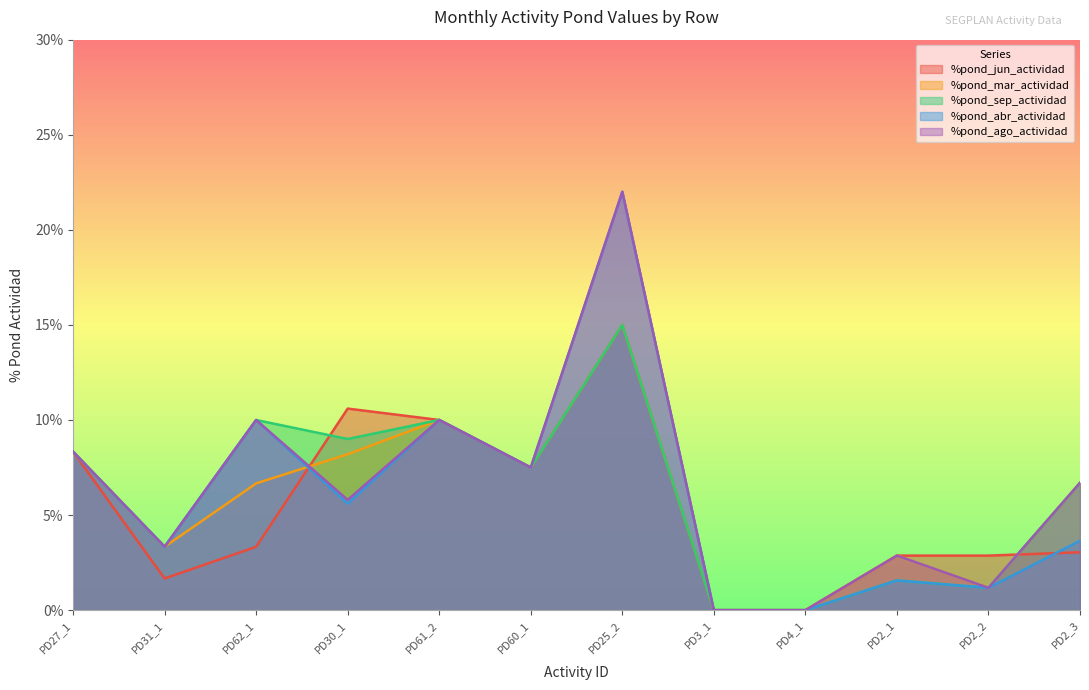

In %pond_ago_actividad, how many points are higher than both neighbors (excluding endpoints)?

4